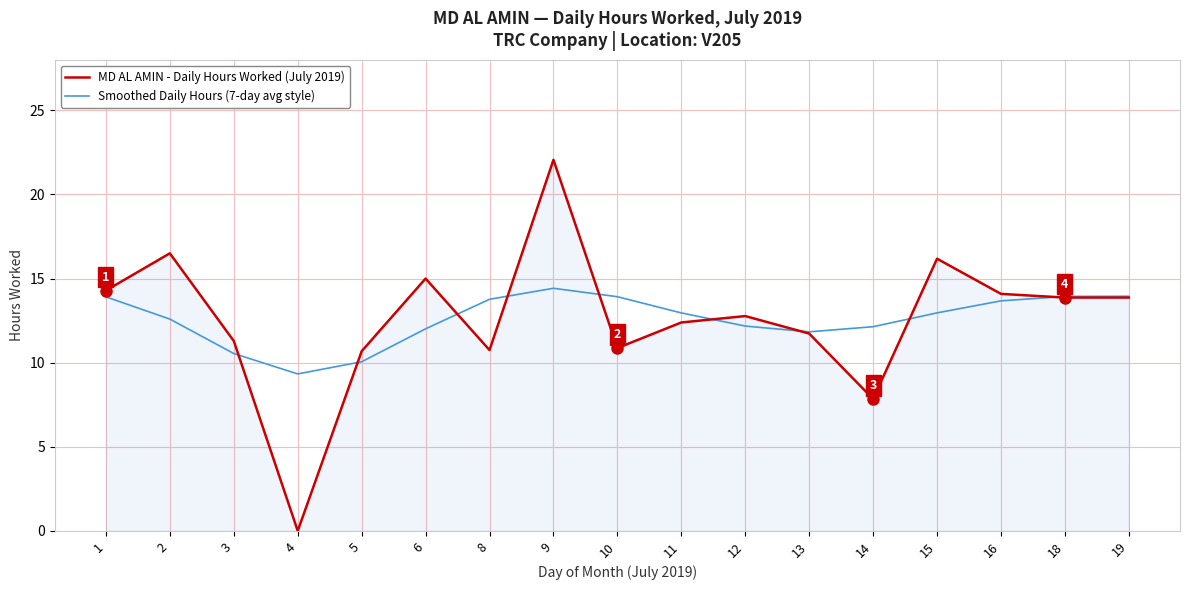

What is the total value across all series at 2?

29.1